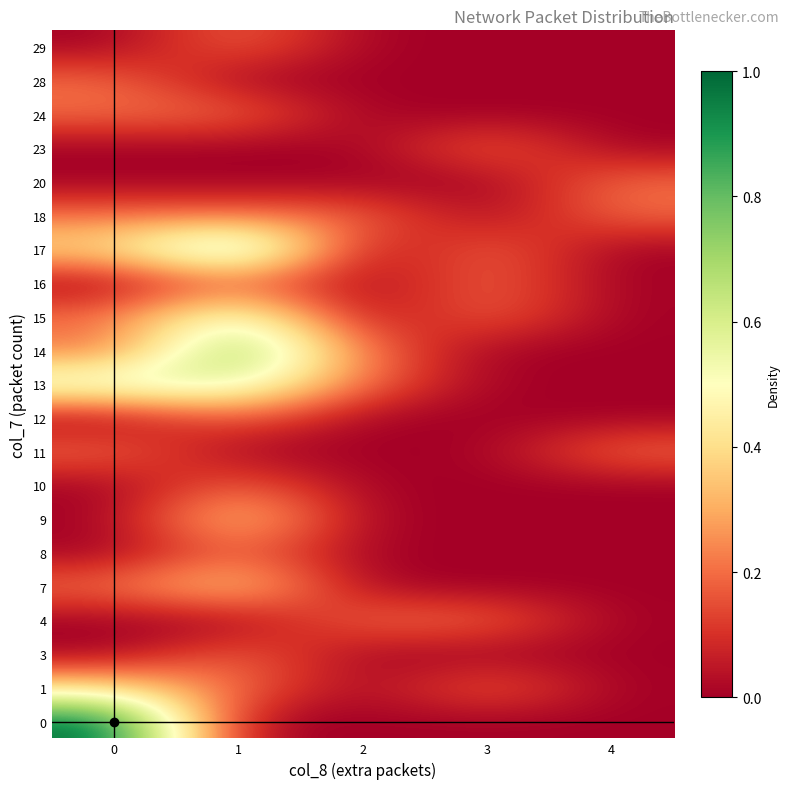

Reading left to right, transcribe all the data shown in this chart.

0: 0=1.0	1=0.0	2=0.0	3=0.0	4=0.0
1: 0=0.4	1=0.2	2=0.0	3=0.2	4=0.0
3: 0=0.0	1=0.2	2=0.0	3=0.0	4=0.0
4: 0=0.0	1=0.0	2=0.2	3=0.2	4=0.0
7: 0=0.2	1=0.4	2=0.0	3=0.0	4=0.0
8: 0=0.0	1=0.2	2=0.0	3=0.0	4=0.0
9: 0=0.0	1=0.4	2=0.0	3=0.0	4=0.0
10: 0=0.0	1=0.2	2=0.0	3=0.0	4=0.0
11: 0=0.2	1=0.0	2=0.0	3=0.0	4=0.2
12: 0=0.0	1=0.2	2=0.0	3=0.0	4=0.0
13: 0=0.6	1=0.6	2=0.2	3=0.0	4=0.0
14: 0=0.2	1=0.8	2=0.2	3=0.0	4=0.0
15: 0=0.2	1=0.6	2=0.0	3=0.2	4=0.0
16: 0=0.0	1=0.2	2=0.0	3=0.2	4=0.0
17: 0=0.4	1=0.8	2=0.0	3=0.2	4=0.0
18: 0=0.2	1=0.2	2=0.2	3=0.0	4=0.2
20: 0=0.0	1=0.0	2=0.0	3=0.0	4=0.2
23: 0=0.0	1=0.0	2=0.0	3=0.2	4=0.0
24: 0=0.2	1=0.2	2=0.0	3=0.0	4=0.0
28: 0=0.2	1=0.0	2=0.0	3=0.0	4=0.0
29: 0=0.0	1=0.2	2=0.0	3=0.0	4=0.0